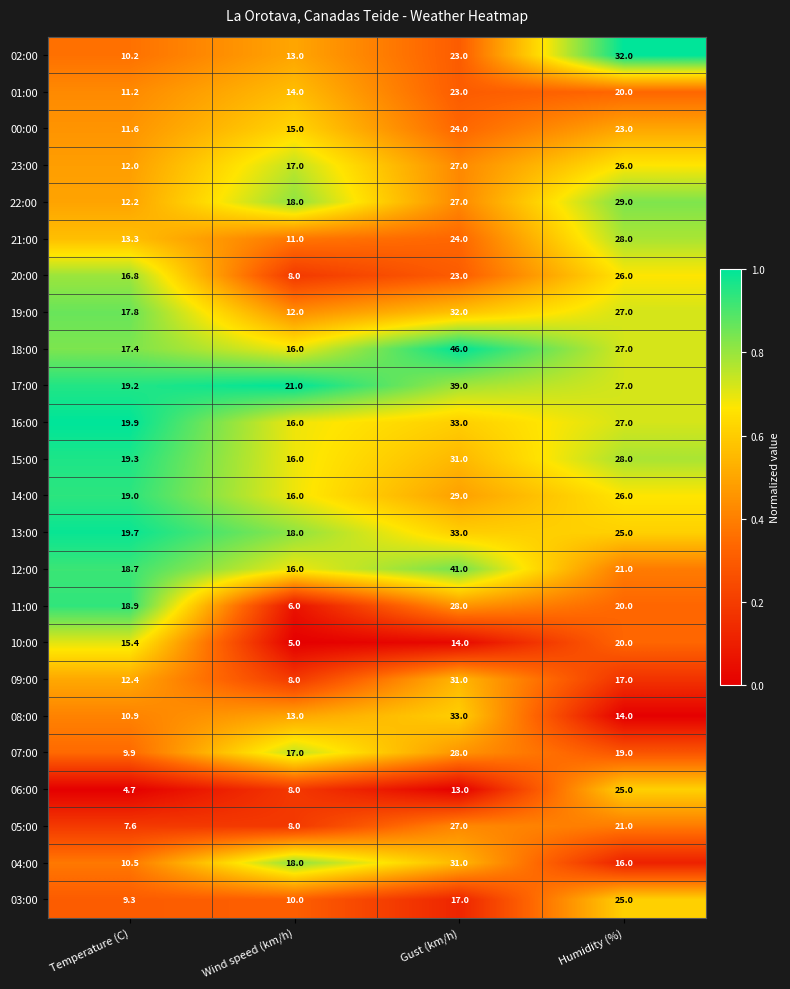

At Temperature (C), list the series in order from largest to smallest.

16:00, 13:00, 15:00, 17:00, 14:00, 11:00, 12:00, 19:00, 18:00, 20:00, 10:00, 21:00, 09:00, 22:00, 23:00, 00:00, 01:00, 08:00, 04:00, 02:00, 07:00, 03:00, 05:00, 06:00